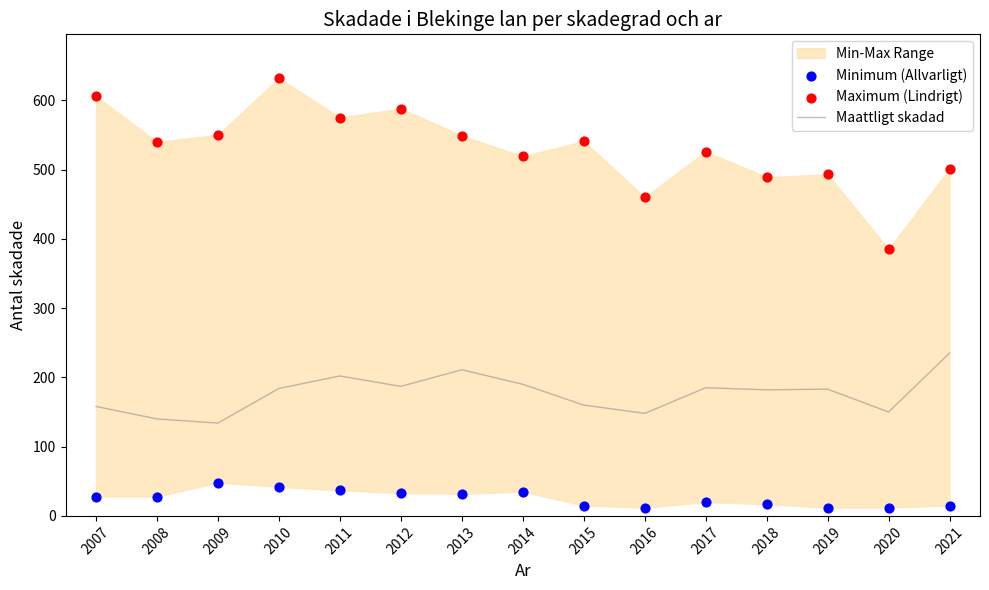

Which series contains the lowest Y value?

Minimum (Allvarligt)